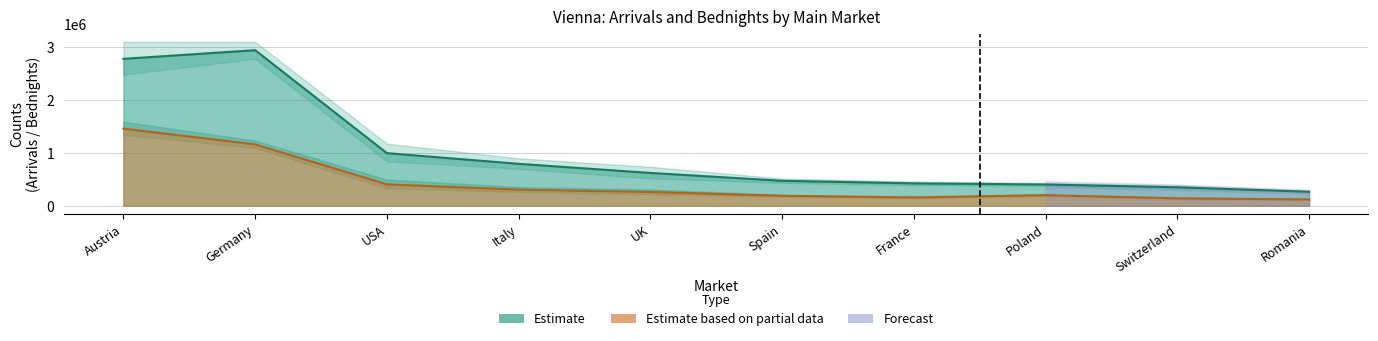

How many data points in Bednights are above 620595?

4